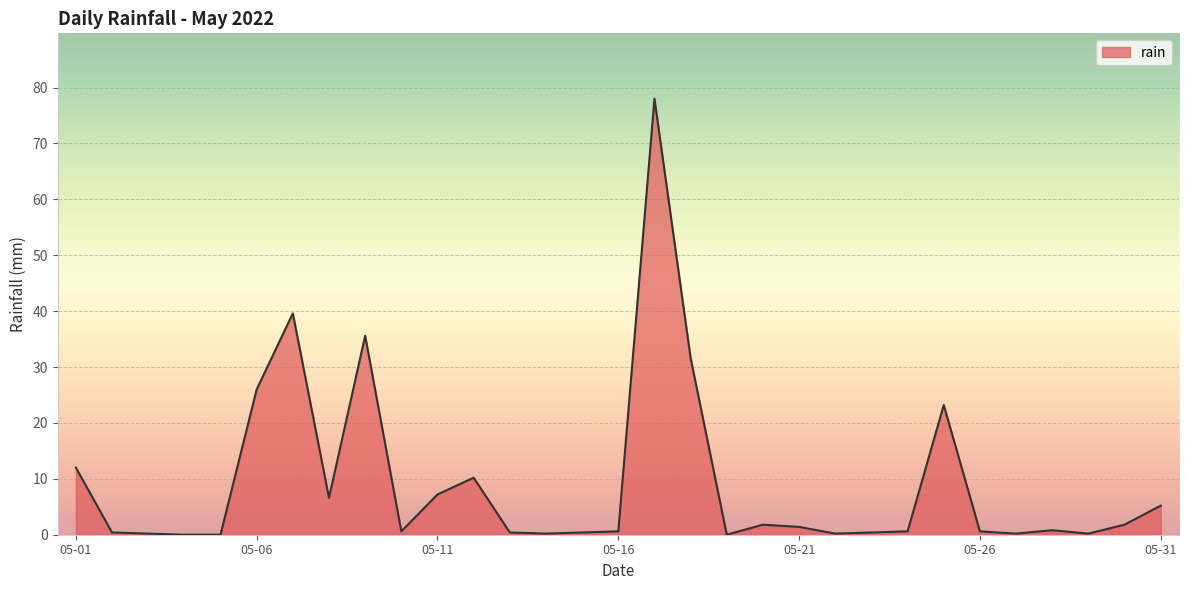

What is the difference between the maximum and minimum values?

78.0